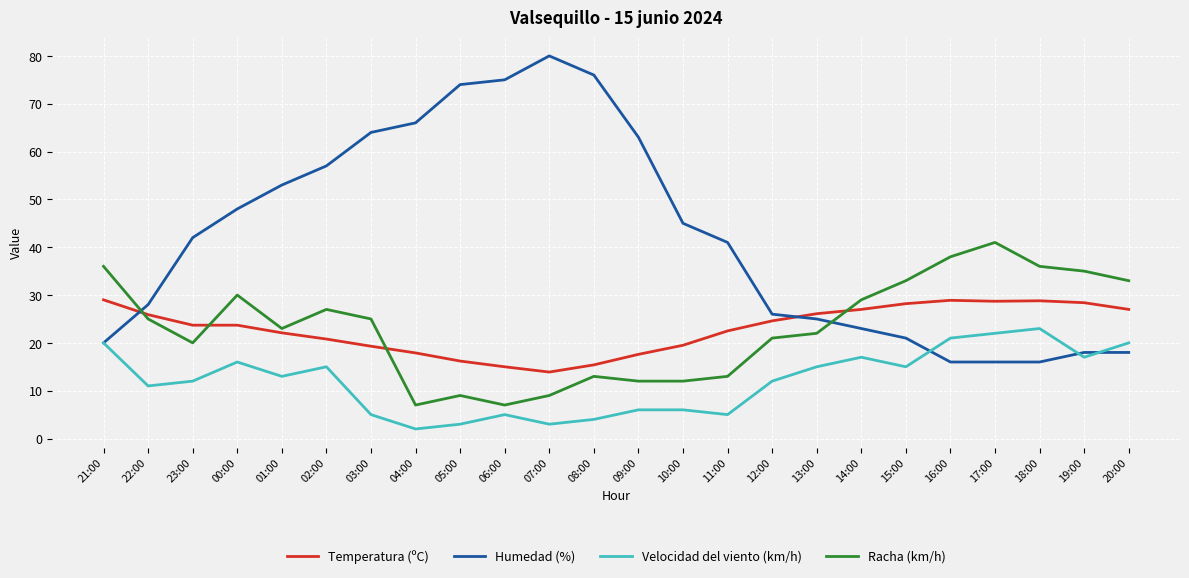

Does the chart have visible grid lines?

Yes